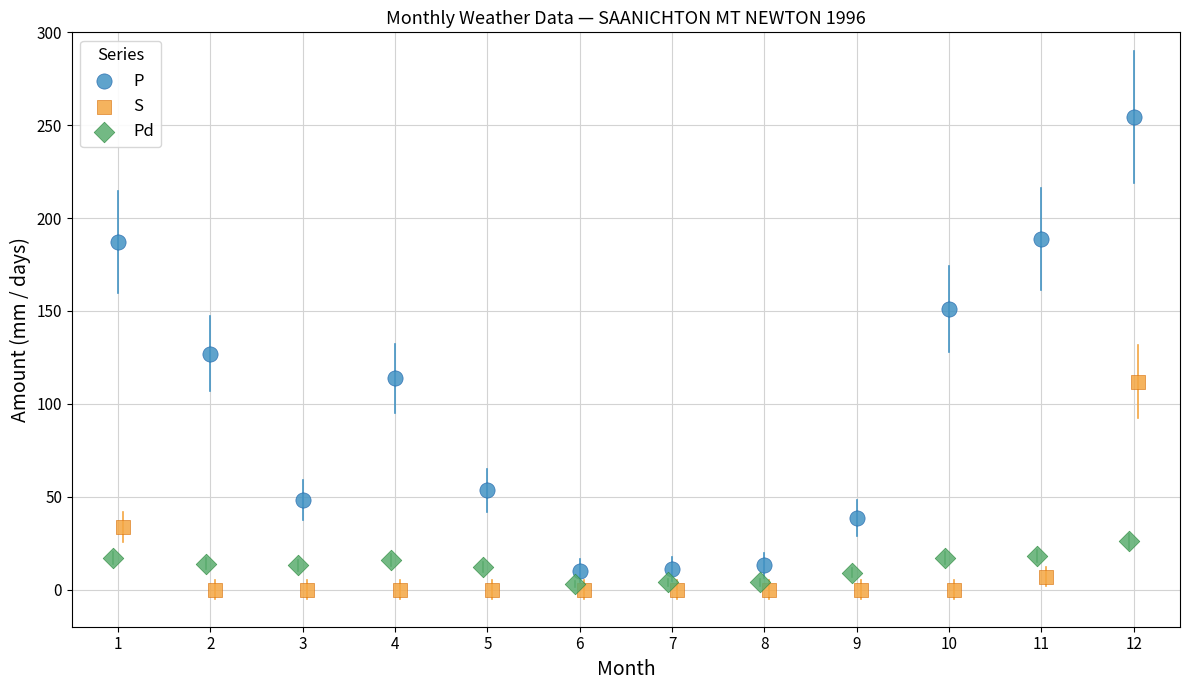

Which series contains the highest Y value?

P